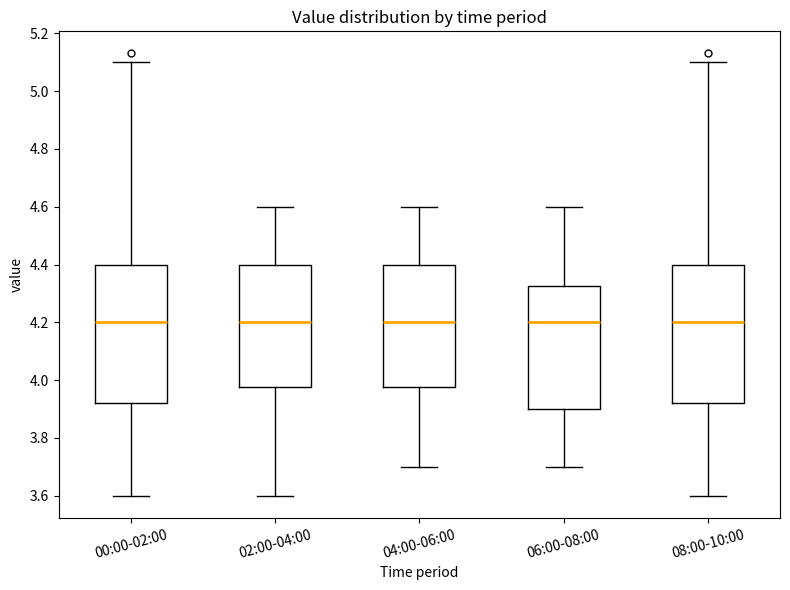

Reading left to right, read every box against the y-axis: the position of its median line, the range the box covers, and the ends of its whiskers. The values are not printed on the chart, so give them approximately, as read against the axis.

00:00-02:00: median 4.20, box 3.92 to 4.40, whiskers 3.60 to 5.10
02:00-04:00: median 4.20, box 3.98 to 4.40, whiskers 3.60 to 4.60
04:00-06:00: median 4.20, box 3.98 to 4.40, whiskers 3.70 to 4.60
06:00-08:00: median 4.20, box 3.90 to 4.32, whiskers 3.70 to 4.60
08:00-10:00: median 4.20, box 3.92 to 4.40, whiskers 3.60 to 5.10